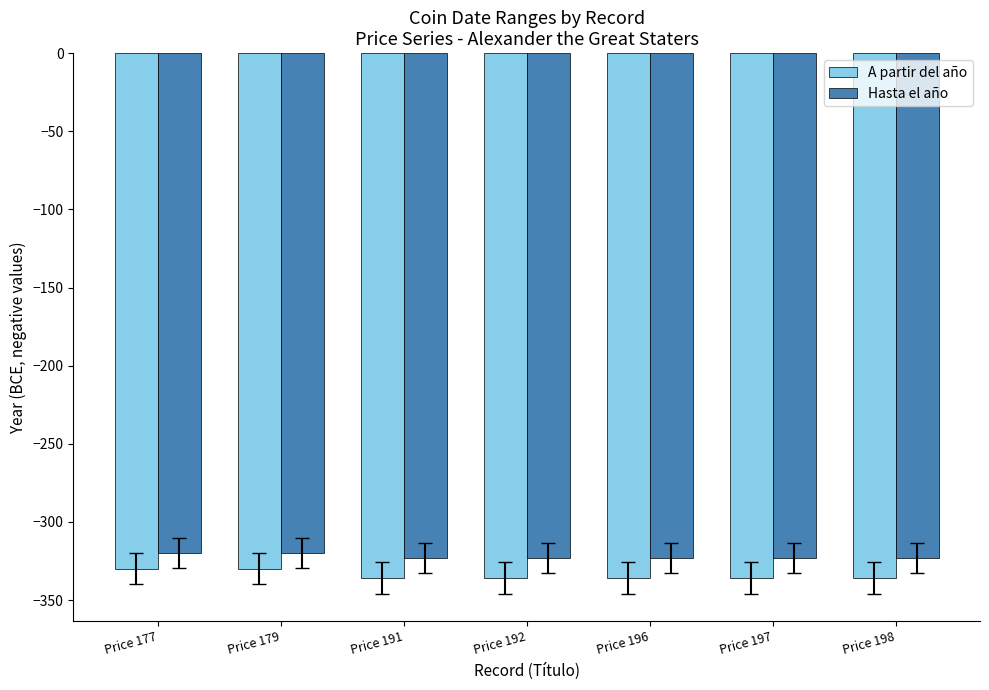

What is the greatest value displayed?

-320